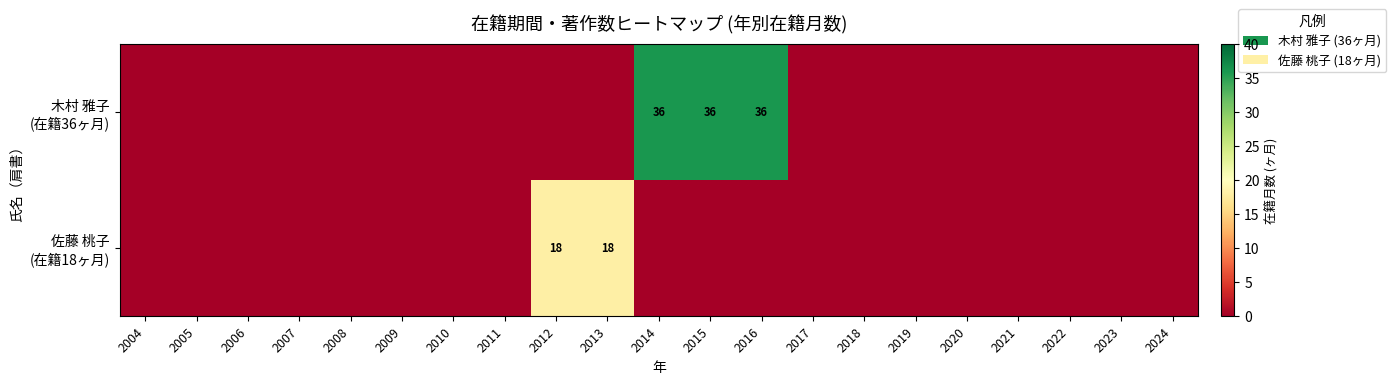

What is the greatest value displayed?

36